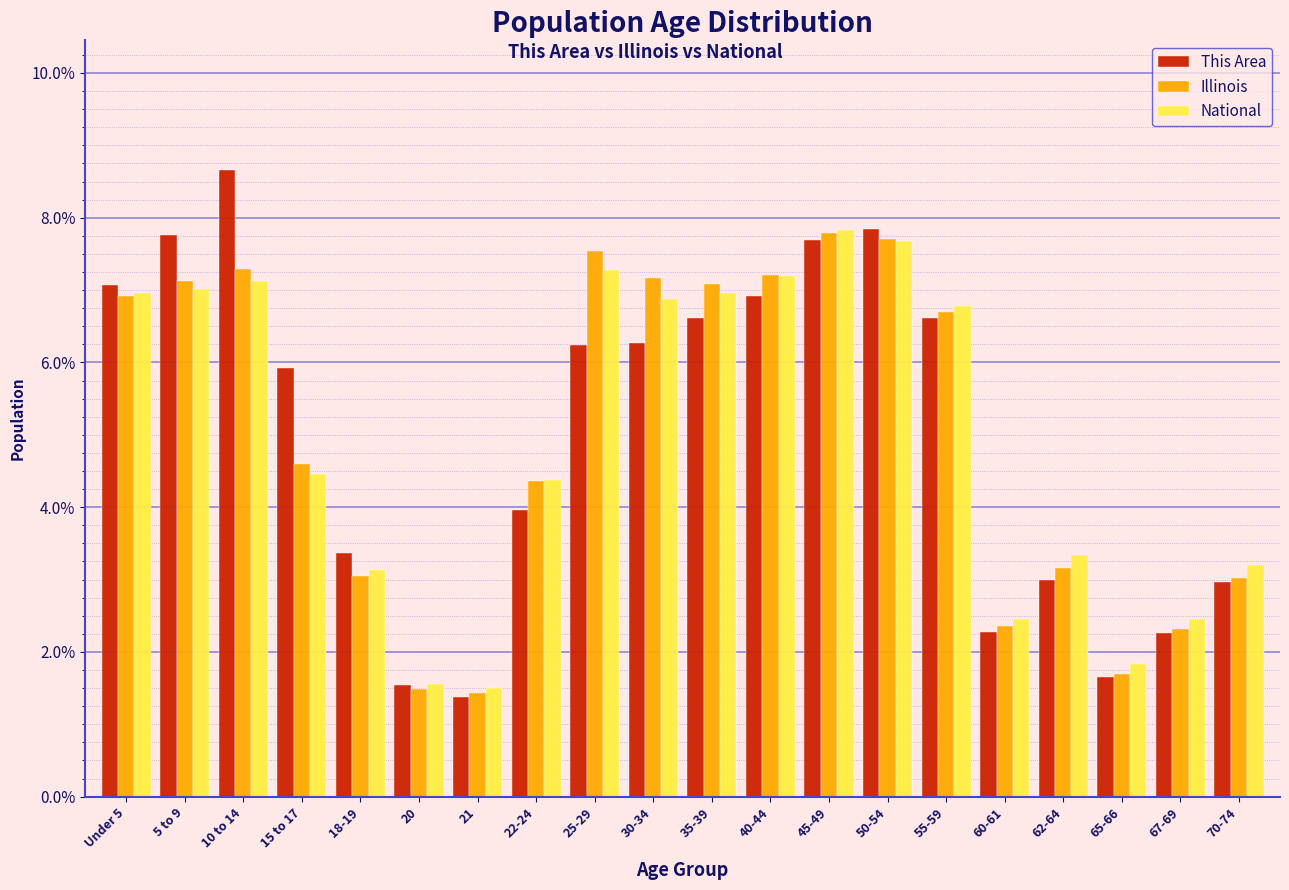

Is it true that This Area equals 6.6 at 35-39?

True